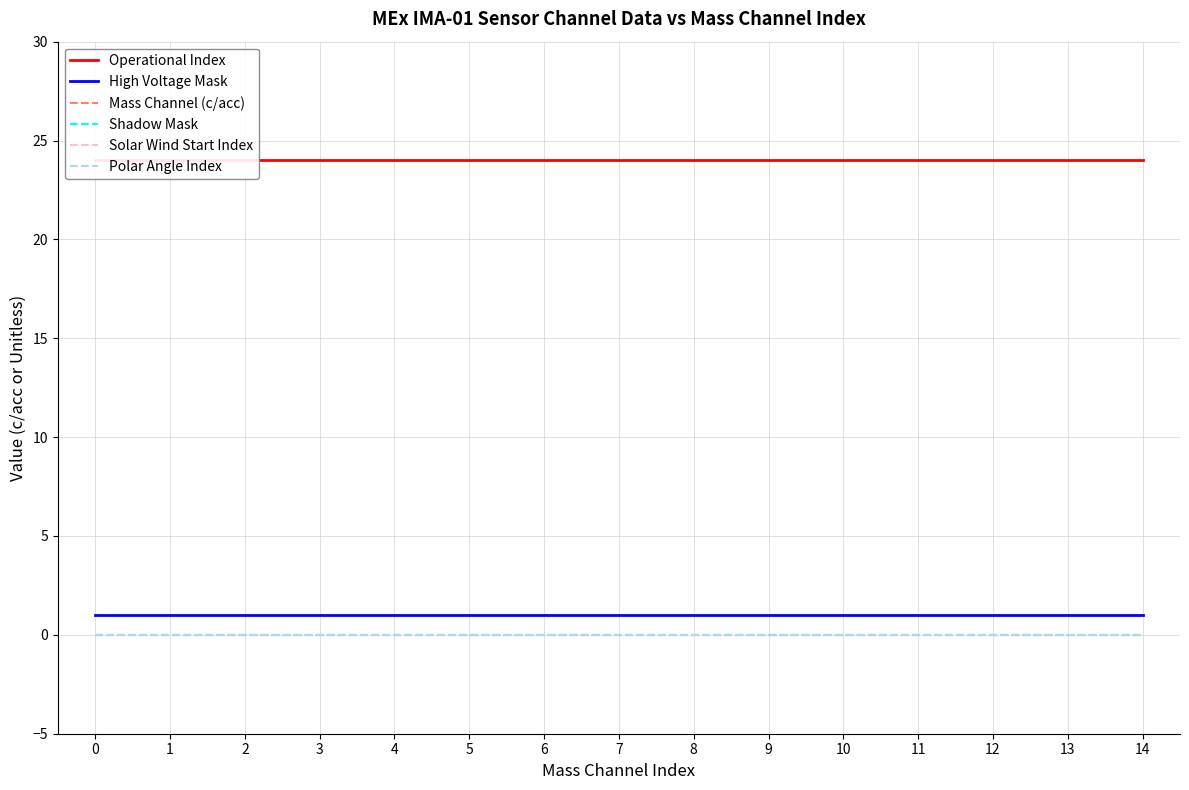

Is the value of Operational Index at 3 greater than the value of Polar Angle Index at 1?

Yes